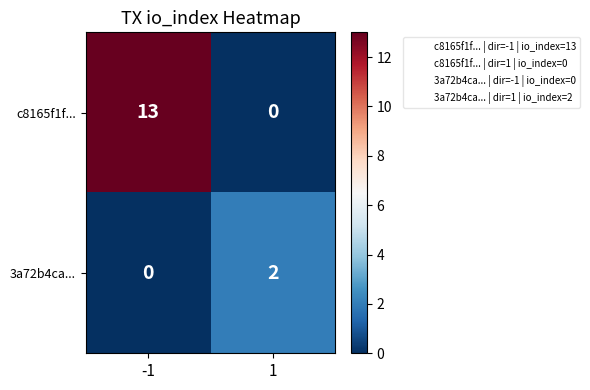

What is the difference between the highest and lowest values at -1?

13